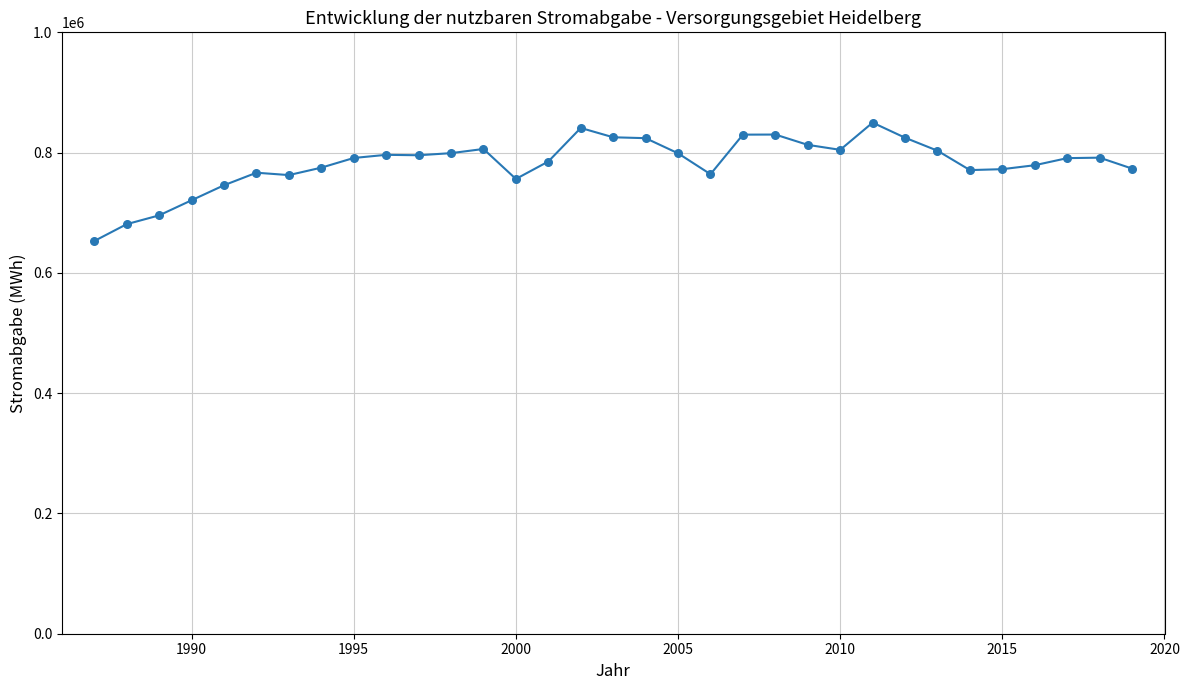

What is the range of X values (max minus min)?

32.0